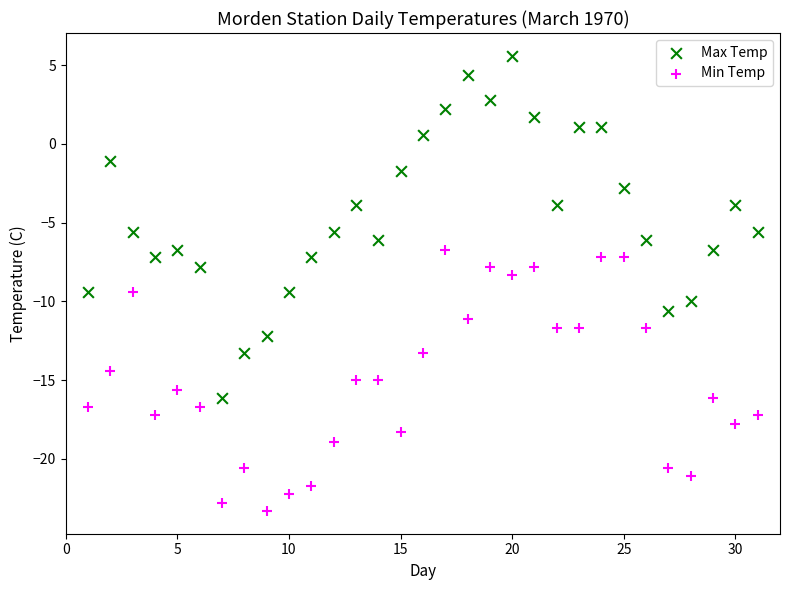

What are all the series names shown in the legend?

Max Temp, Min Temp